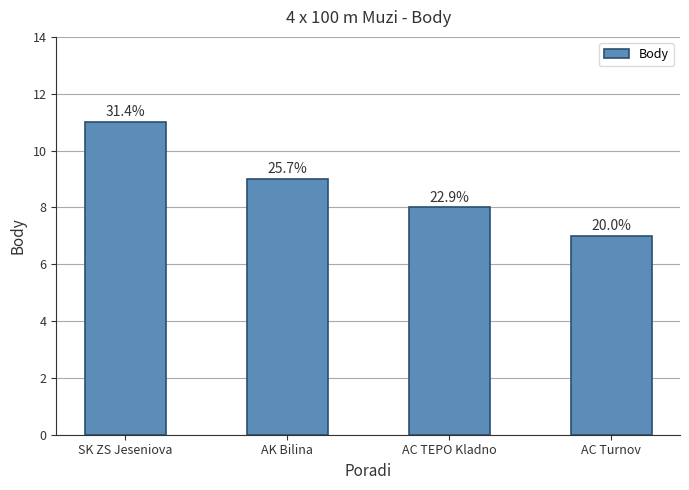

Are the bars horizontal?

No